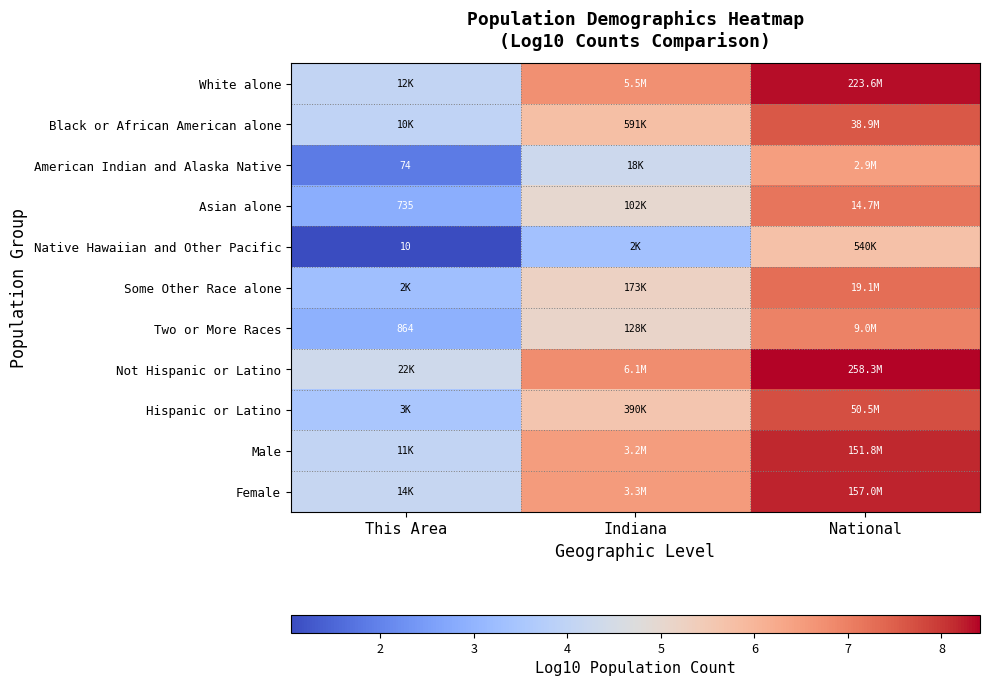

Is the value of Two or More Races at This Area greater than the value of Native Hawaiian and Other Pacific at This Area?

Yes